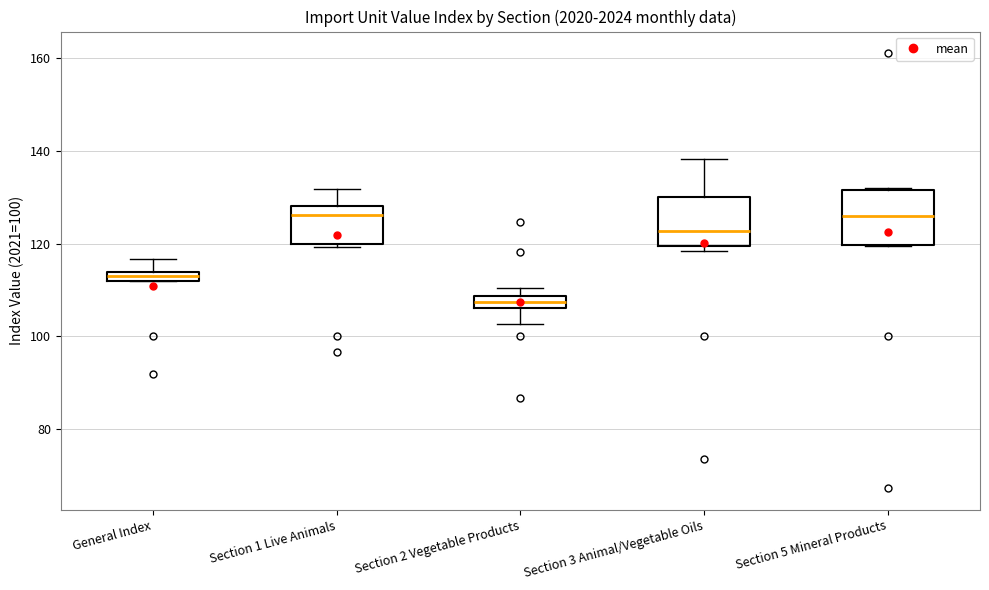

Where does the upper whisker of the box for General Index end on the y-axis? The values are not printed on the chart, so give them approximately, as read against the axis.

116